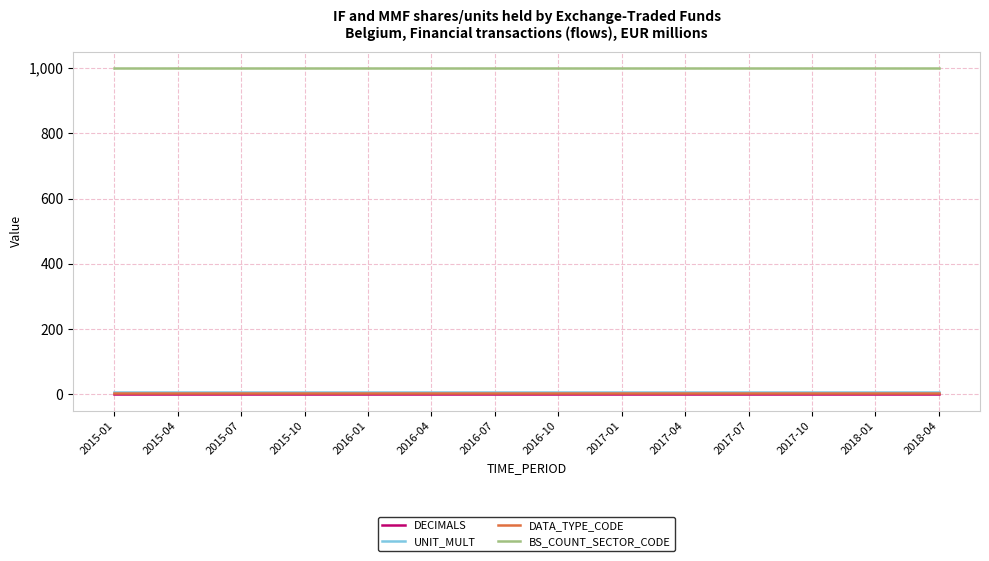

True or false: DATA_TYPE_CODE and UNIT_MULT intersect in this chart.

False